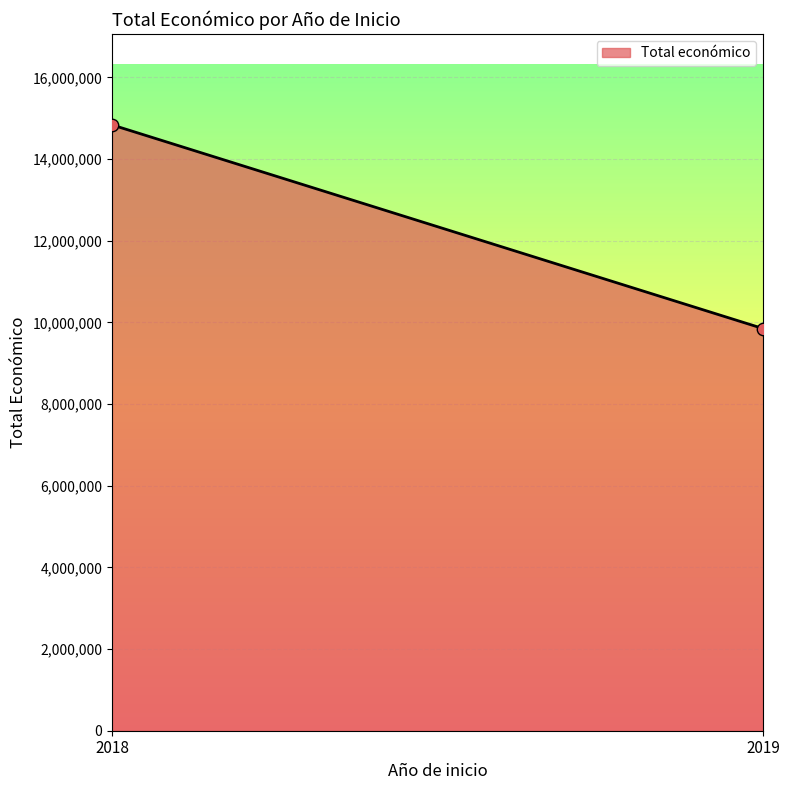

What is the average Y value?

12341866